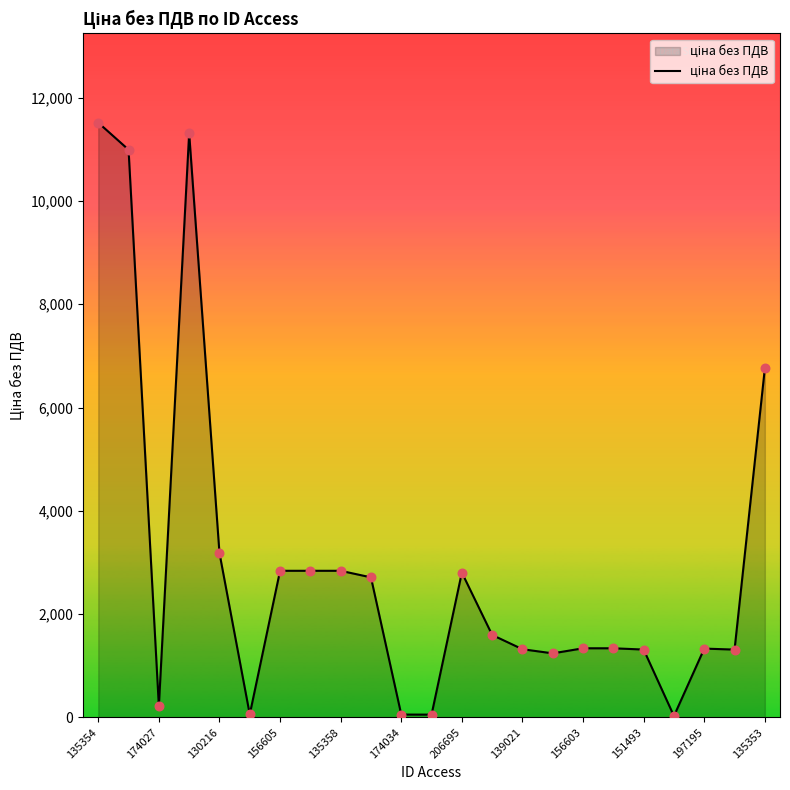

What is the difference between the maximum and minimum values?

11491.5